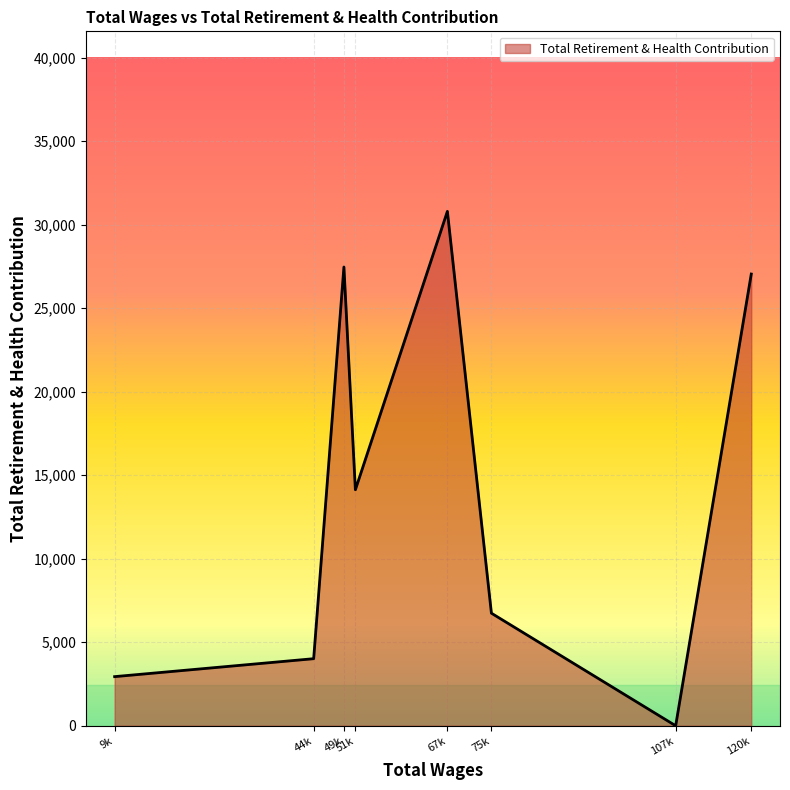

The value at 120k is 27045. True or false?

True